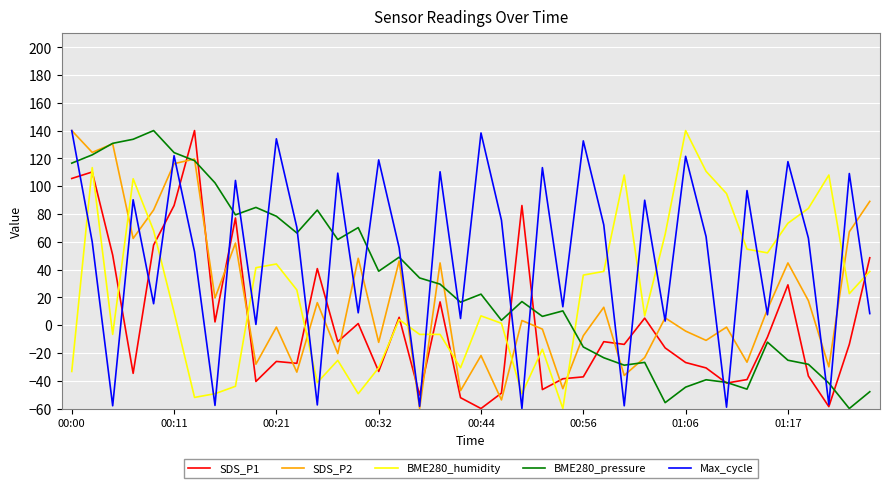

True or false: BME280_humidity has more than 2 interior local peaks.

True